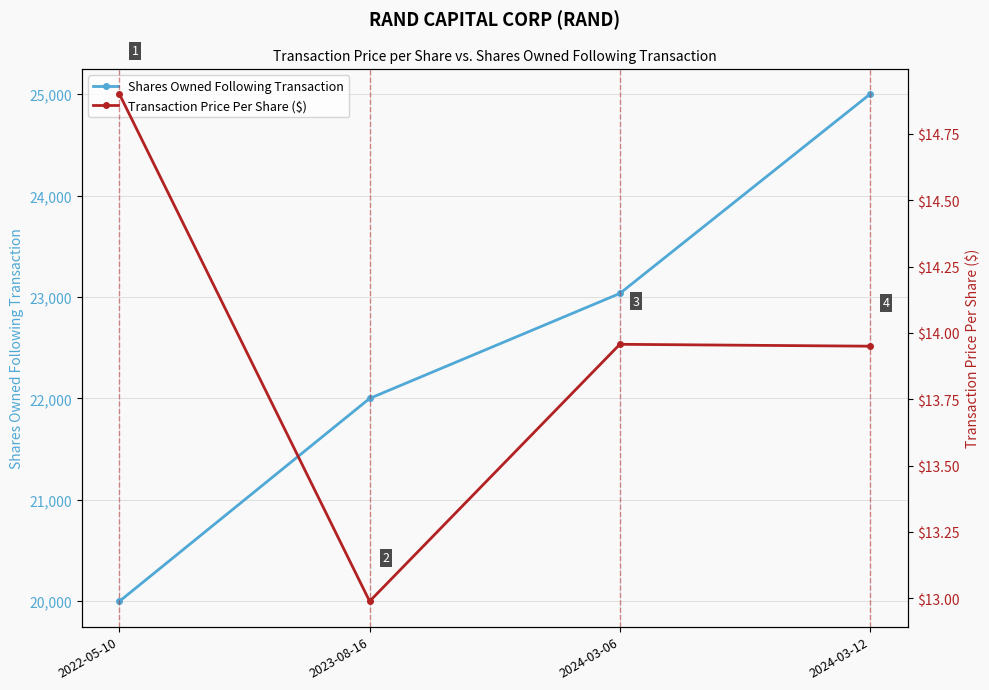

What is the sum of the Shares Owned Following Transaction values at 2024-03-12 and 2022-05-10?

45000